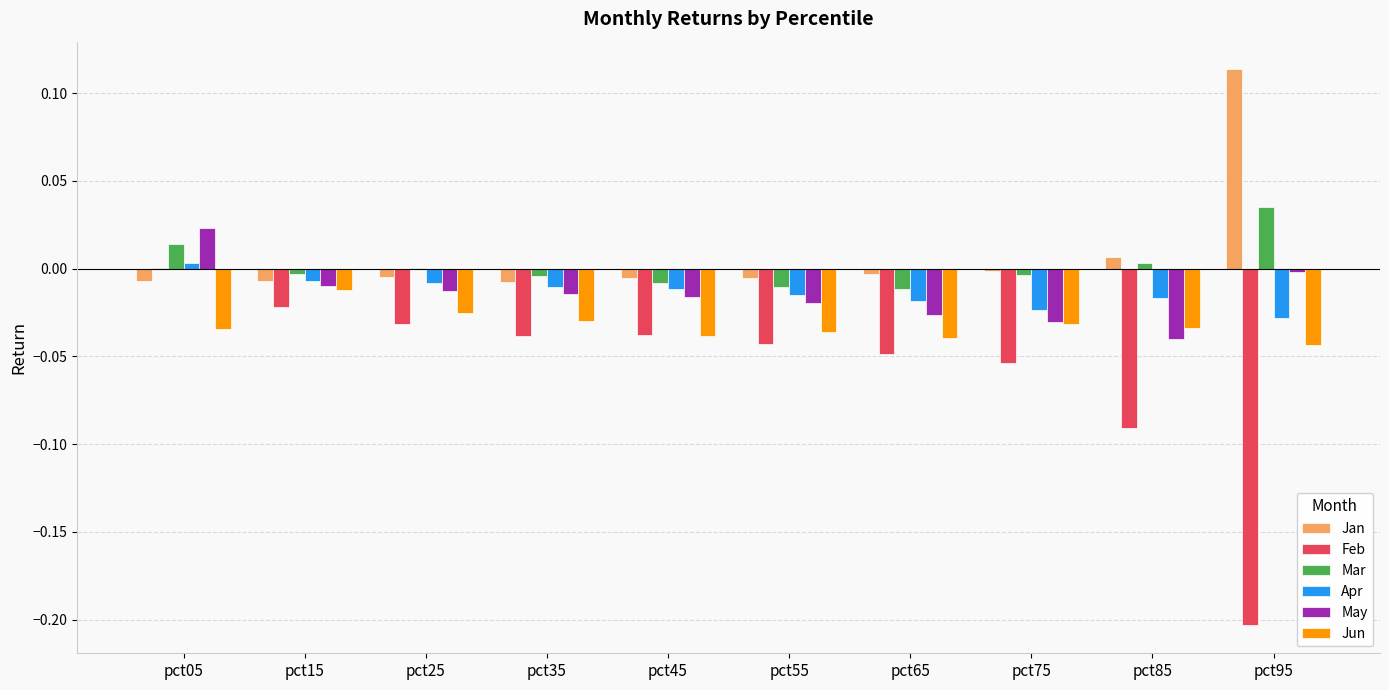

True or false: Feb has a value of -0.0 at pct45.

True